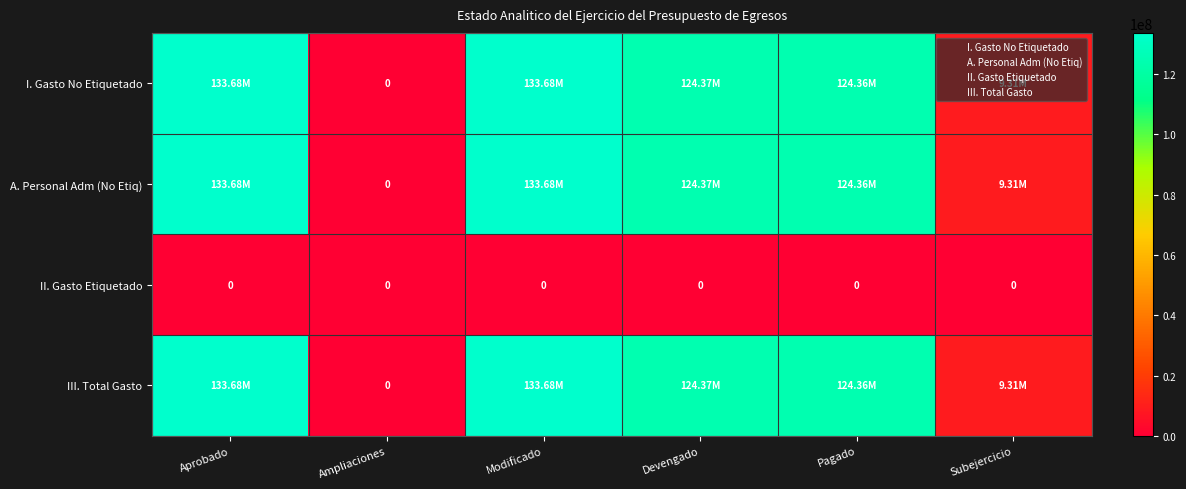

True or false: A. Personal Adm (No Etiq) has a value of 133683761.8 at Aprobado.

True